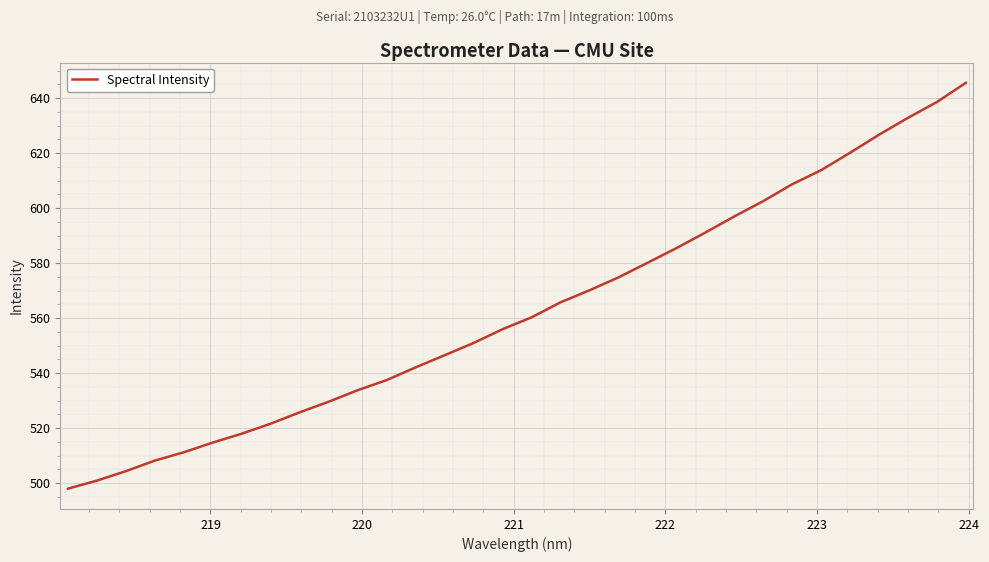

How many categories are shown in the chart?

32